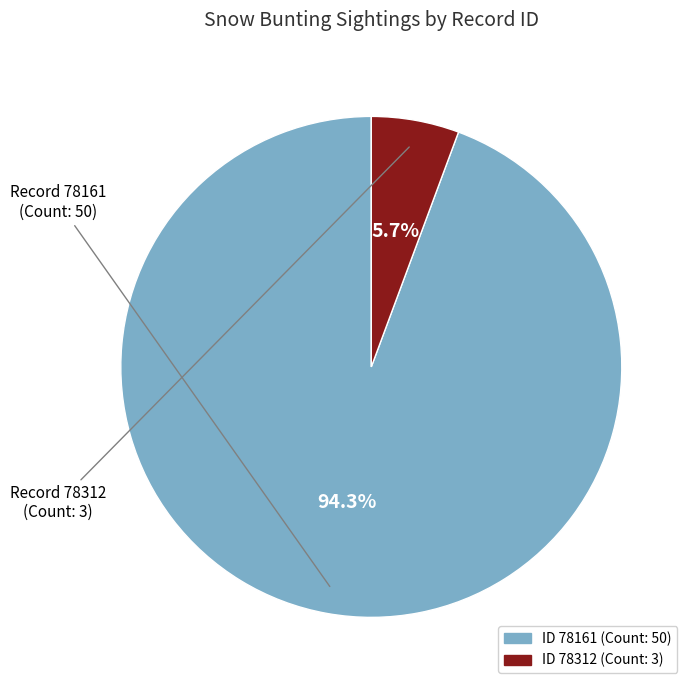

Count the number of slices in the pie.

2